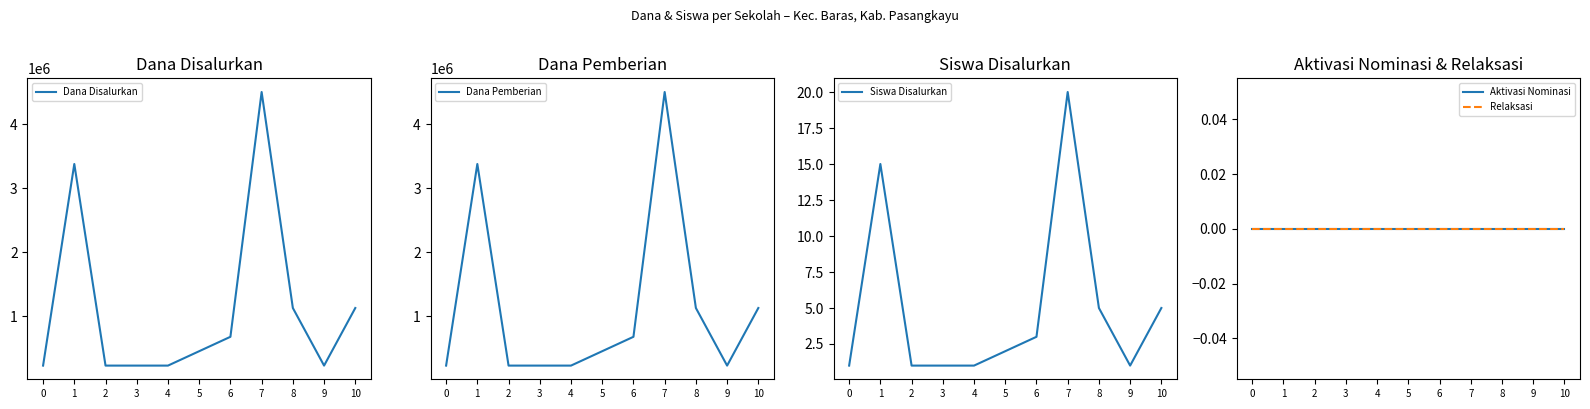

Rank the series by their maximum value, from lowest to highest.

Aktivasi Nominasi, Relaksasi, Siswa Disalurkan, Dana Disalurkan, Dana Pemberian